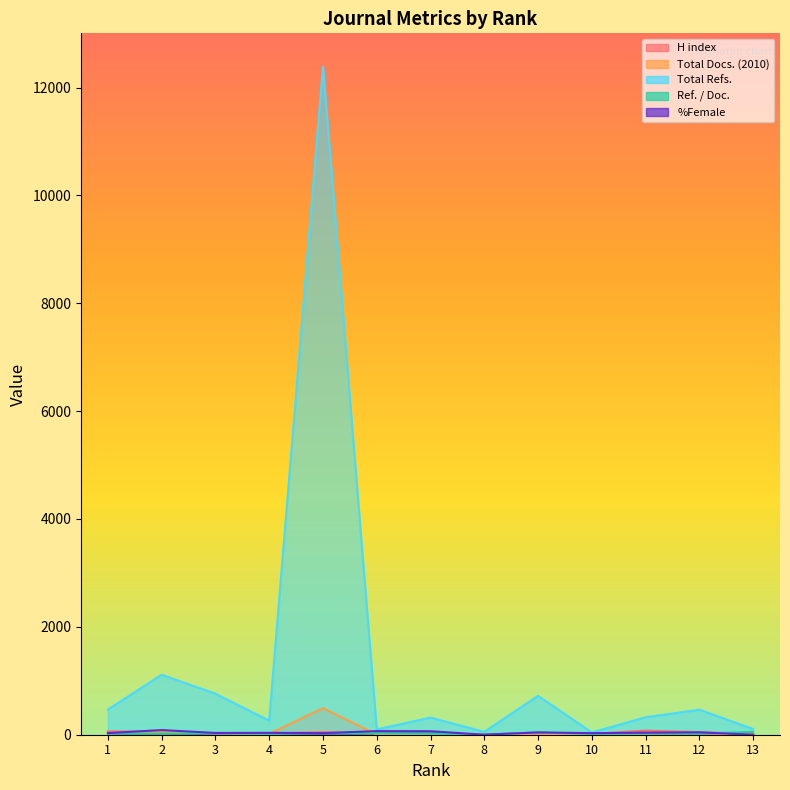

What is the difference between the Total Refs. values at 2 and 6?

1013